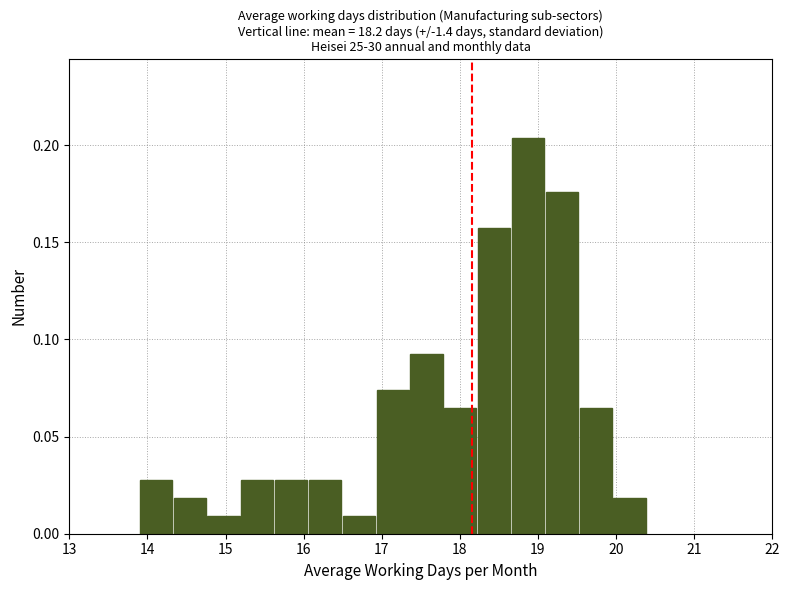

Reading left to right, list every bar in this chart as the range it spans on the x-axis followed by its height. Neither the bar edges nor the heights are printed on the chart, so give them approximately, as read against the axes.

13.9 to 14.3: 0.030
14.3 to 14.8: 0.020
14.8 to 15.2: 0.010
15.2 to 15.6: 0.030
15.6 to 16.1: 0.030
16.1 to 16.5: 0.030
16.5 to 16.9: 0.010
16.9 to 17.4: 0.075
17.4 to 17.8: 0.095
17.8 to 18.2: 0.065
18.2 to 18.7: 0.155
18.7 to 19.1: 0.205
19.1 to 19.5: 0.175
19.5 to 20.0: 0.065
20.0 to 20.4: 0.020